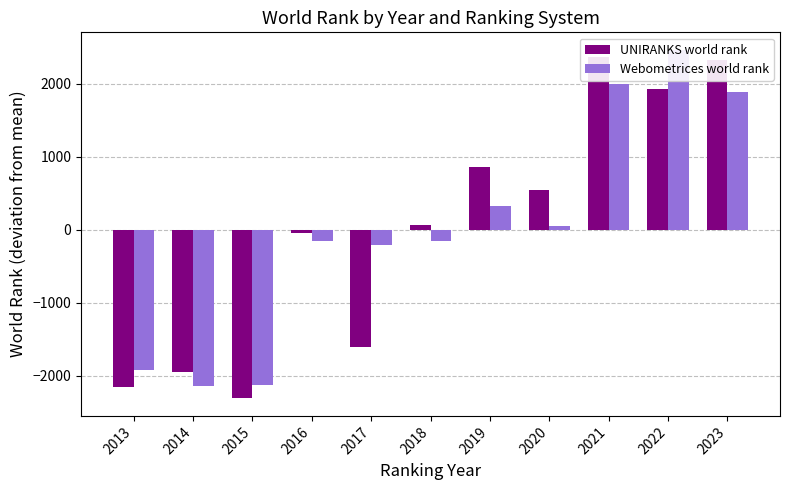

Where is UNIRANKS world rank nearest to the value 26?

2018